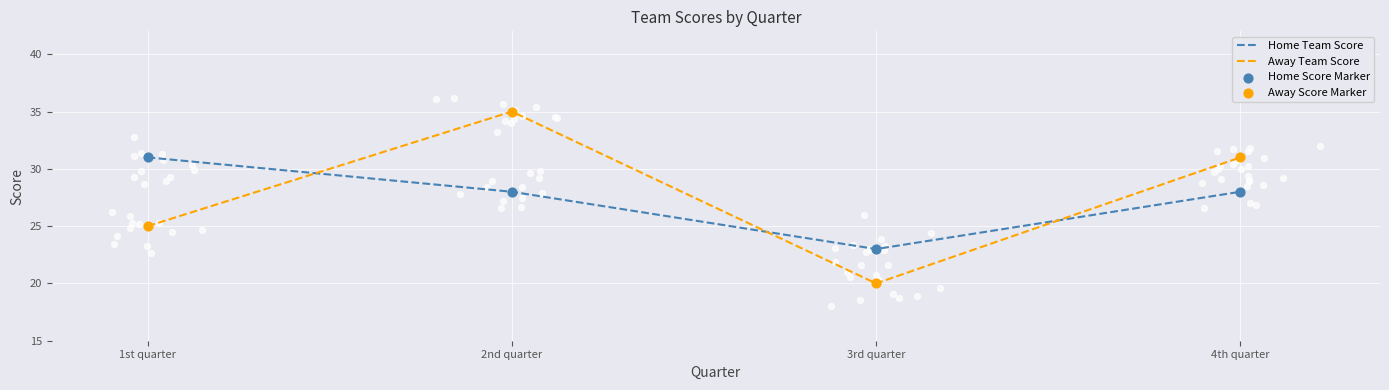

Which series has the largest total across all categories?

Away Team Score